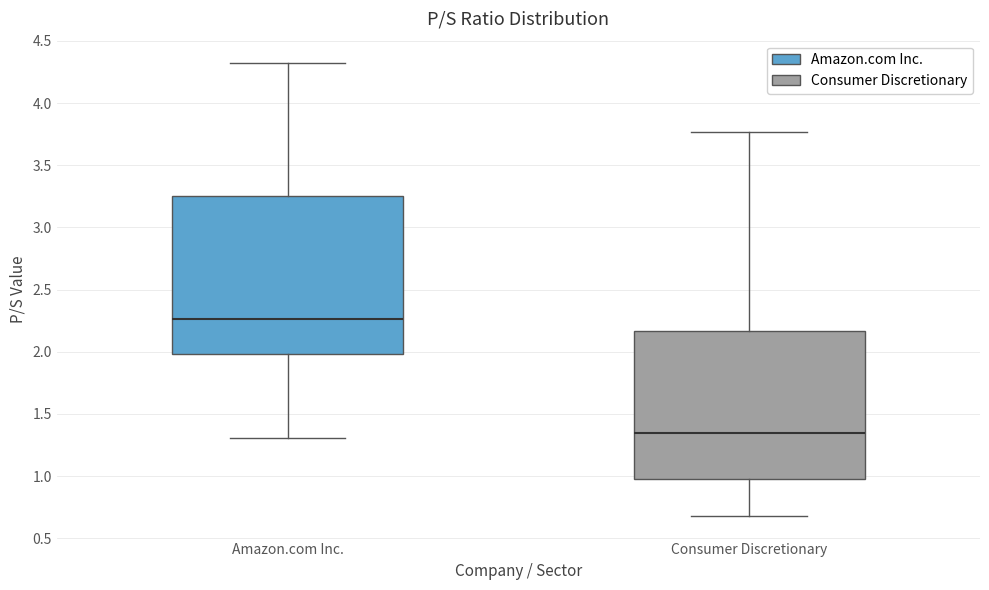

Which box has the lowest median line?

Consumer Discretionary